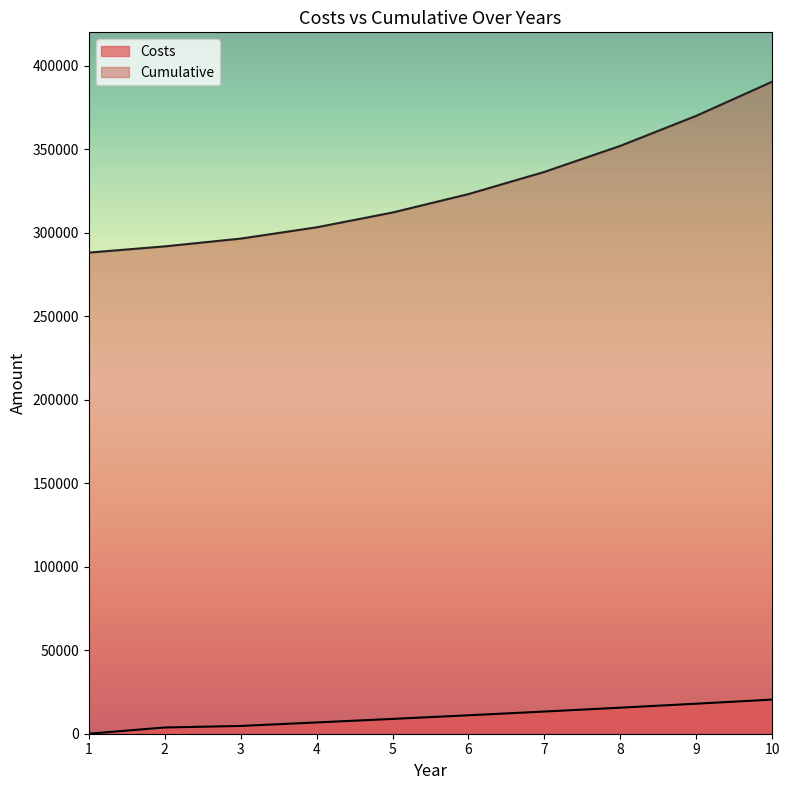

At which category is the sum across all series the highest?

10